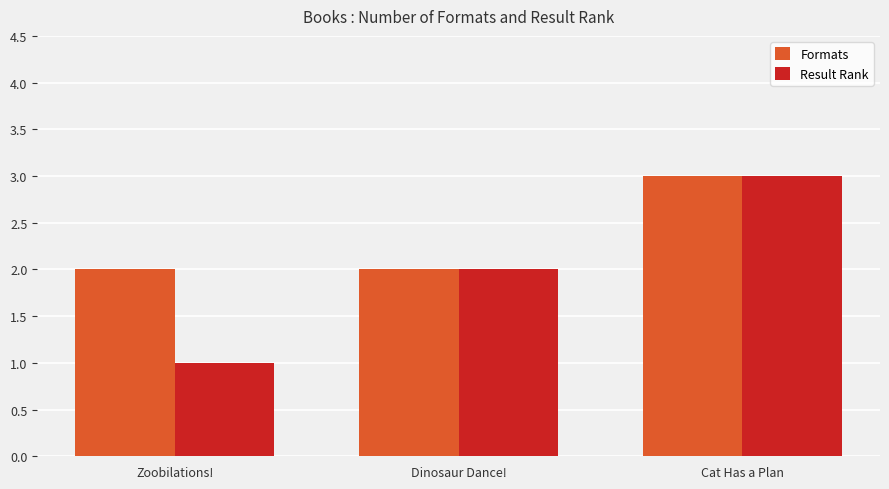

At which category is the sum across all series the highest?

Cat Has a Plan